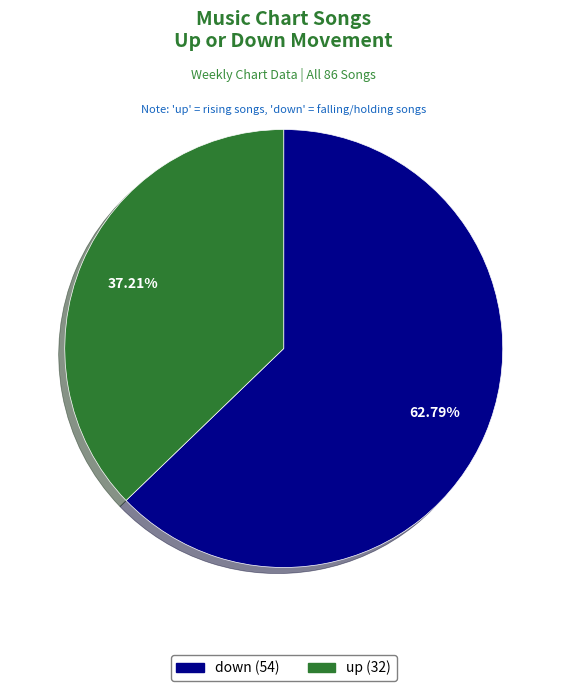

Is there a majority slice in this chart?

Yes